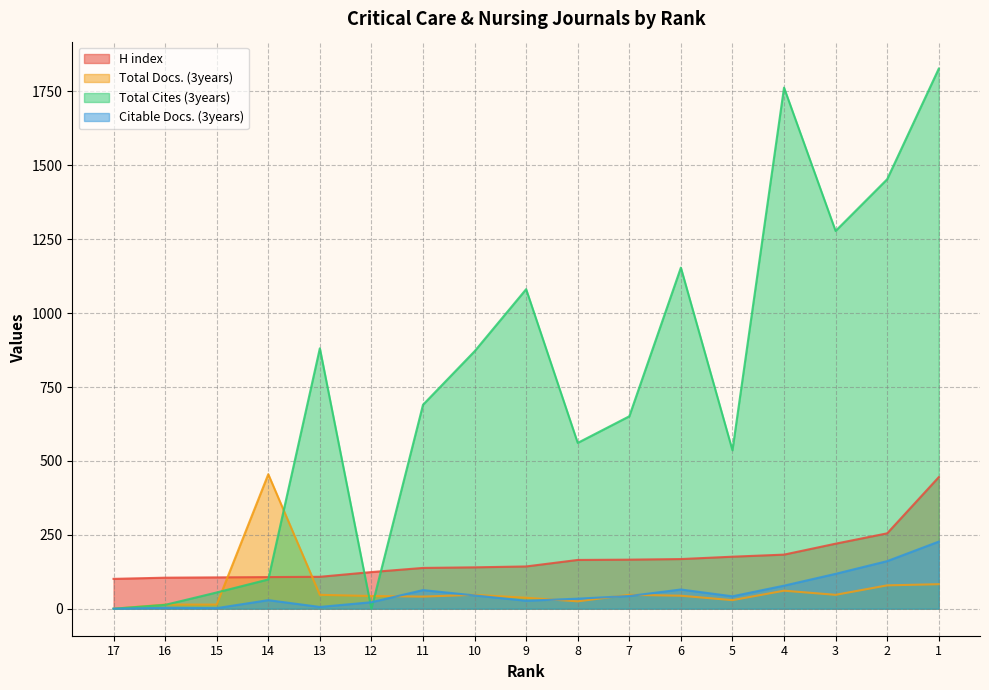

The Total Cites (3years) series shows 1904 at 2. True or false?

False